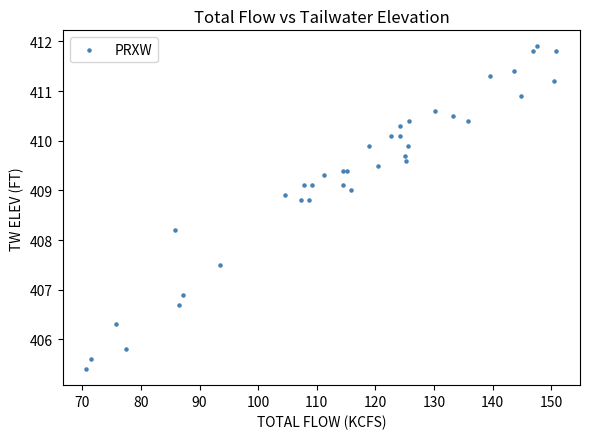

What Y value in the scatter plot is closest to 408?

408.2